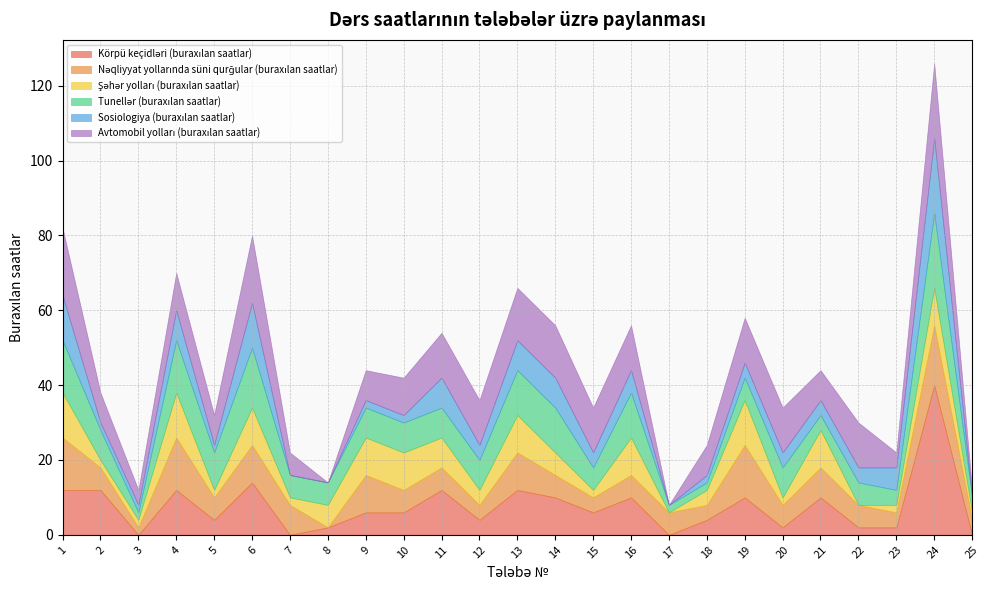

Reading right to left, what are all the values shown in this chart?

Körpü keçidləri (buraxılan saatlar): 25=0	24=40	23=2	22=2	21=10	20=2	19=10	18=4	17=0	16=10	15=6	14=10	13=12	12=4	11=12	10=6	9=6	8=2	7=0	6=14	5=4	4=12	3=0	2=12	1=12
Nəqliyyat yollarında süni qurğular (buraxılan saatlar): 25=4	24=16	23=4	22=6	21=8	20=6	19=14	18=4	17=6	16=6	15=4	14=6	13=10	12=4	11=6	10=6	9=10	8=0	7=8	6=10	5=6	4=14	3=2	2=6	1=14
Şəhər yolları (buraxılan saatlar): 25=2	24=10	23=2	22=0	21=10	20=2	19=12	18=4	17=0	16=10	15=2	14=6	13=10	12=4	11=8	10=10	9=10	8=6	7=2	6=10	5=2	4=12	3=2	2=2	1=12
Tunellər (buraxılan saatlar): 25=4	24=20	23=4	22=6	21=4	20=8	19=6	18=2	17=2	16=12	15=6	14=12	13=12	12=8	11=8	10=8	9=8	8=6	7=6	6=16	5=10	4=14	3=2	2=8	1=14
Sosiologiya (buraxılan saatlar): 25=0	24=20	23=6	22=4	21=4	20=4	19=4	18=2	17=0	16=6	15=4	14=8	13=8	12=4	11=8	10=2	9=2	8=0	7=0	6=12	5=2	4=8	3=2	2=2	1=12
Avtomobil yolları (buraxılan saatlar): 25=2	24=20	23=4	22=12	21=8	20=12	19=12	18=8	17=0	16=12	15=12	14=14	13=14	12=12	11=12	10=10	9=8	8=0	7=6	6=18	5=8	4=10	3=4	2=8	1=18